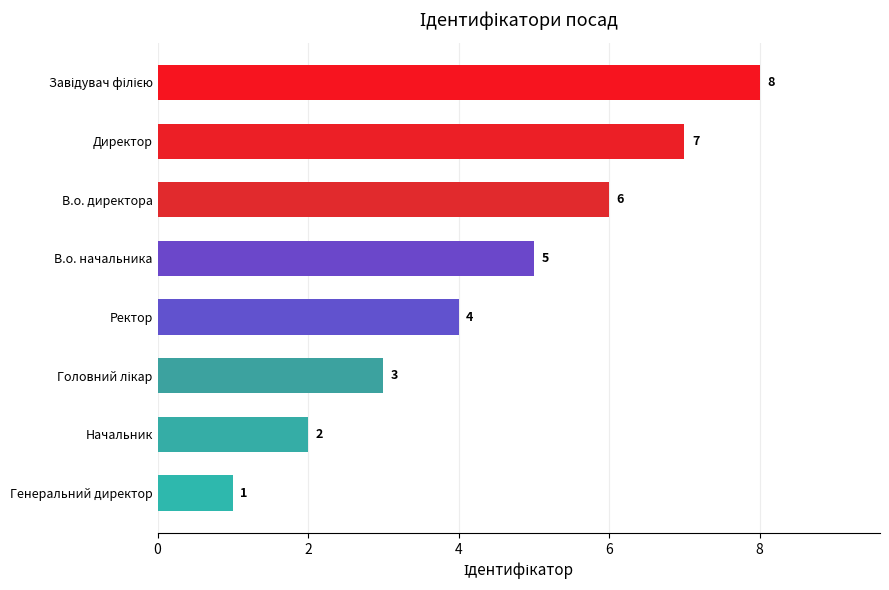

True or false: the data shows 2 at Начальник.

True